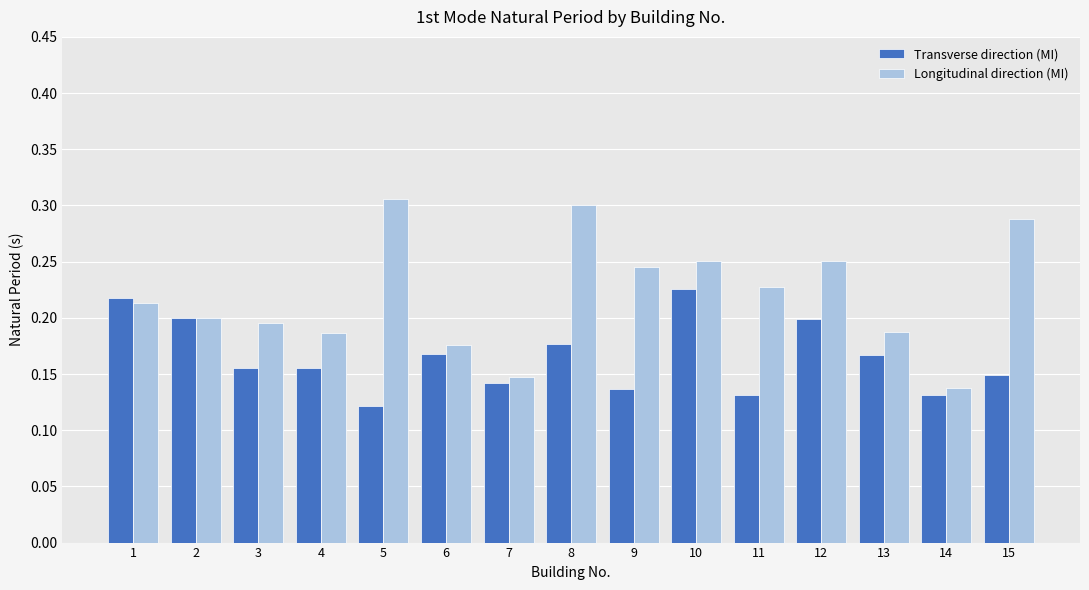

At how many categories does at least one series exceed 0?

15